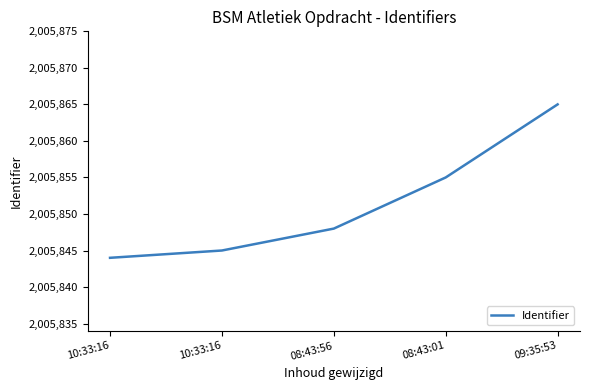

How many lines are shown in the chart?

1